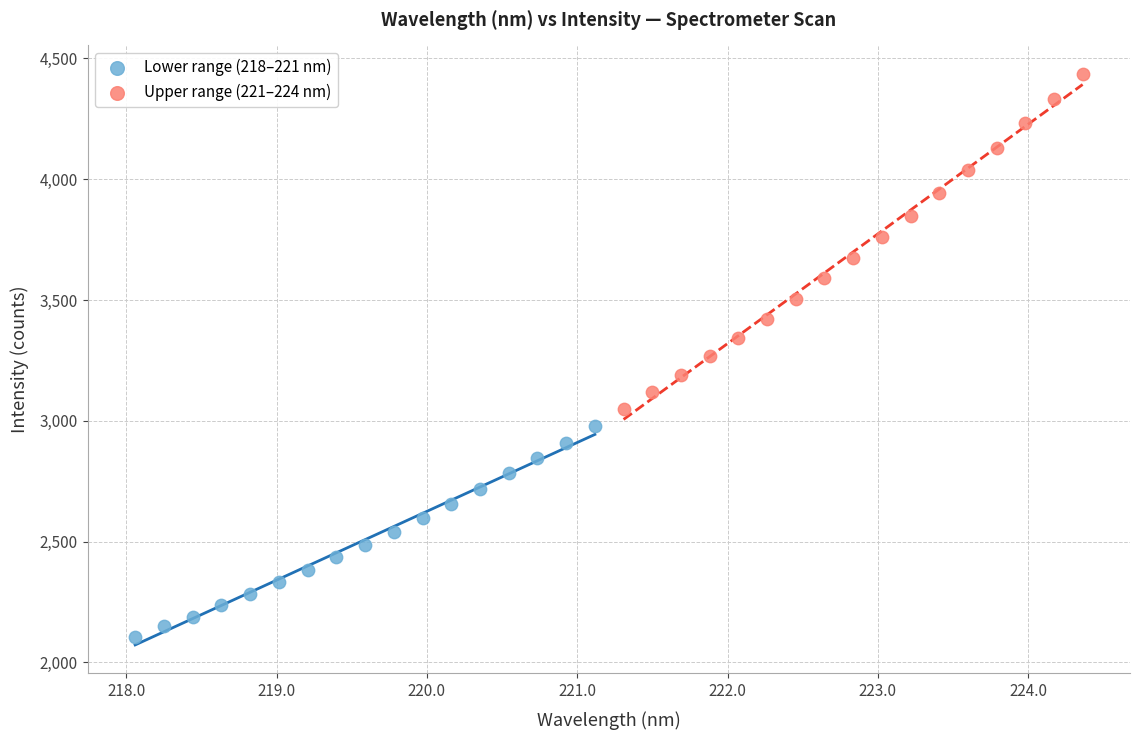

Which series has the widest spread of Y values?

Upper range (221–224 nm)